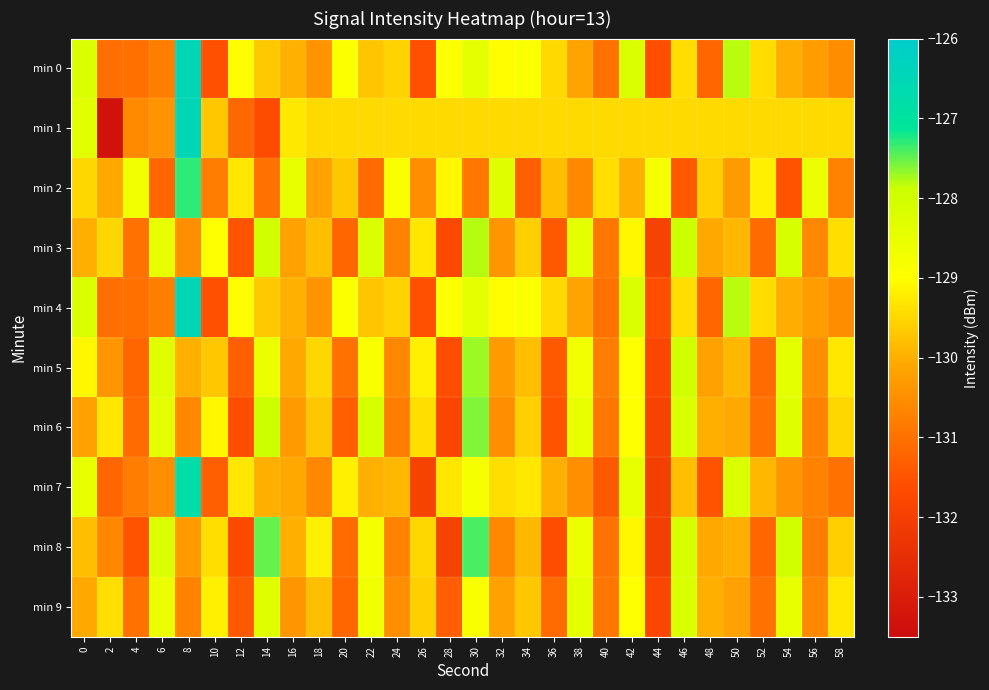

Which series has the largest total across all categories?

min 1